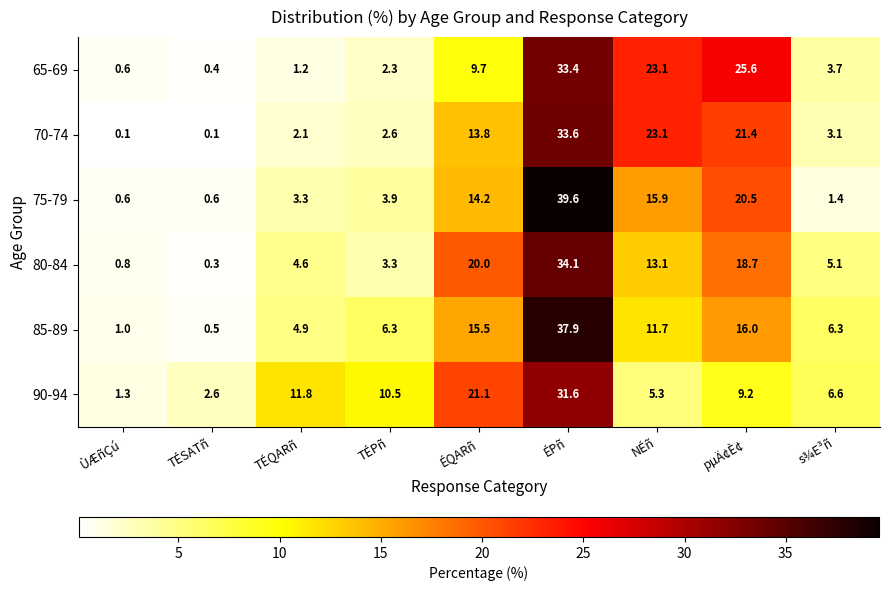

At which category does the chart reach its peak across all series?

ÉPñ